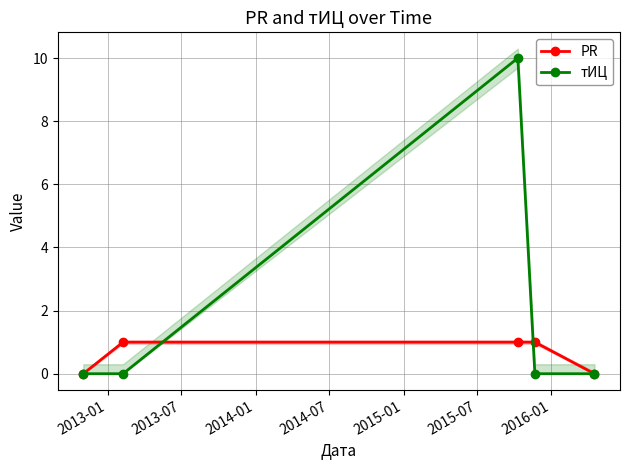

What are all the series names shown in the legend?

PR, тИЦ